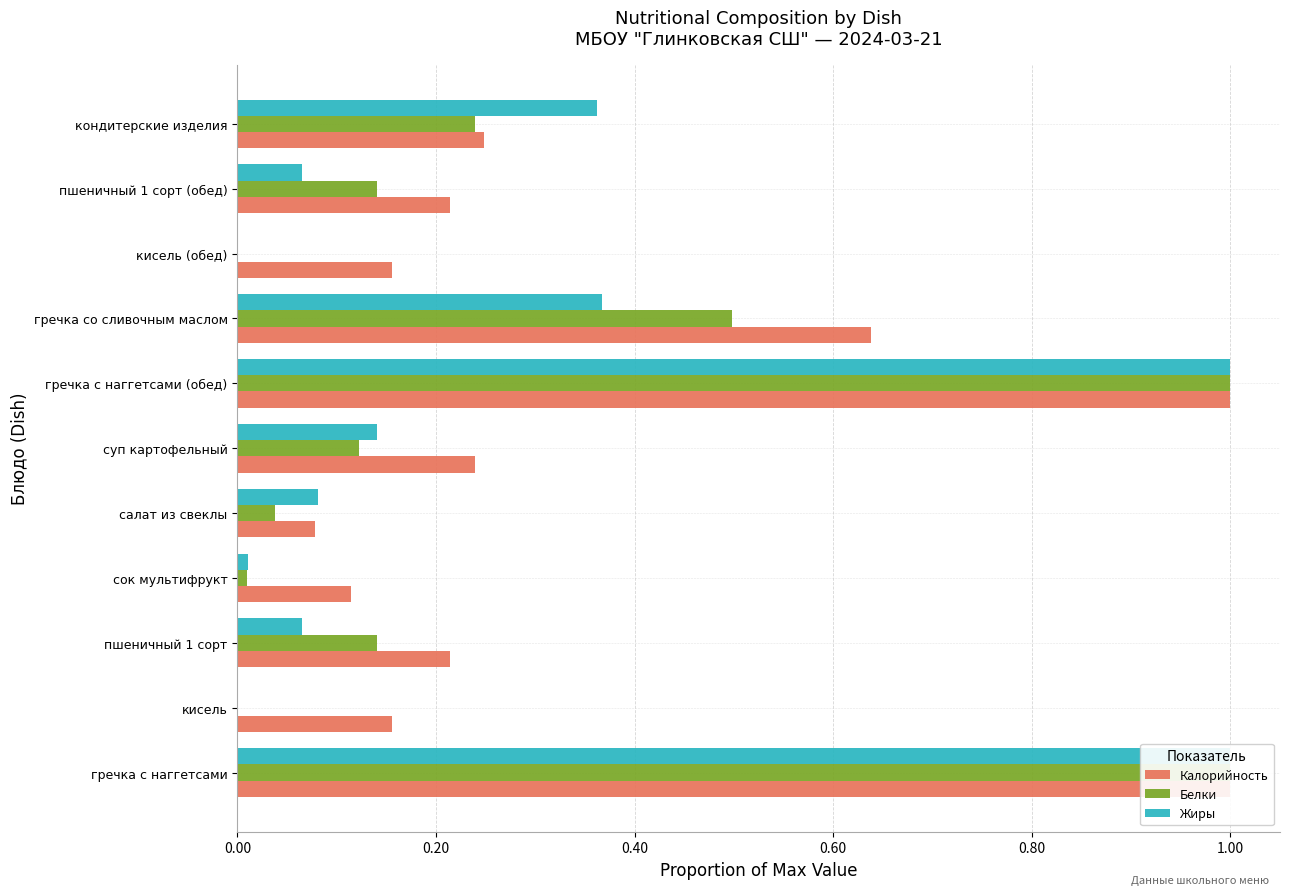

Rank the series at кисель (обед) from lowest to highest value.

Белки, Жиры, Калорийность